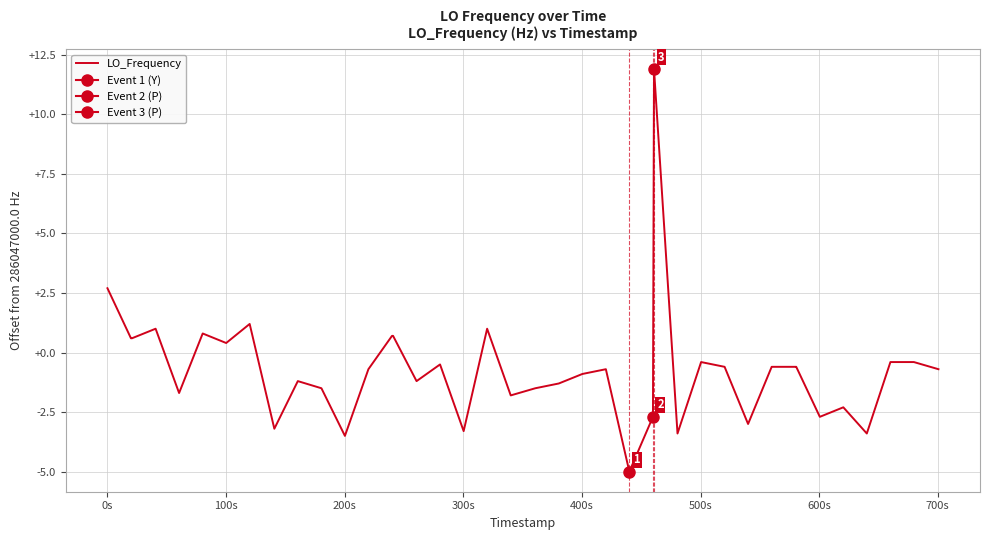

Is it true that the value at 200s is 0.7?

False